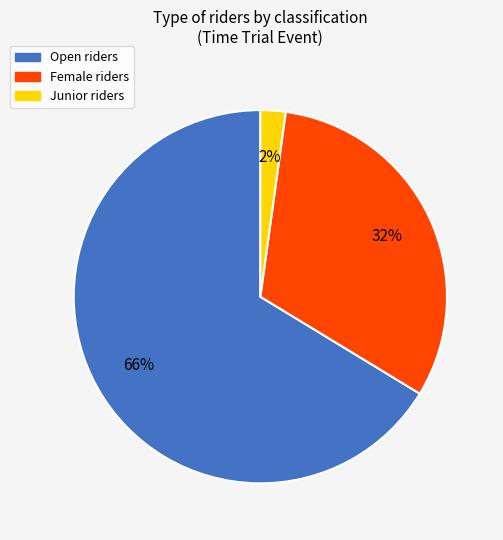

To the nearest percent, what is the average slice percentage?

33%